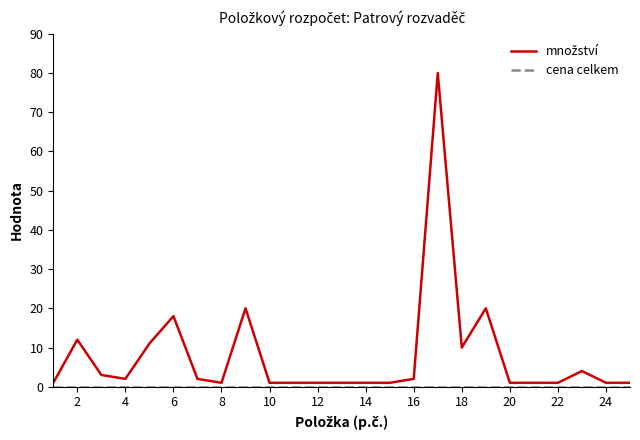

What is the greatest value displayed?

80